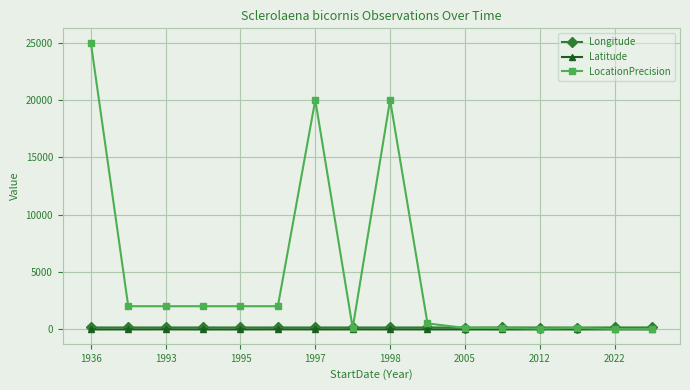

Which series has the largest total across all categories?

LocationPrecision